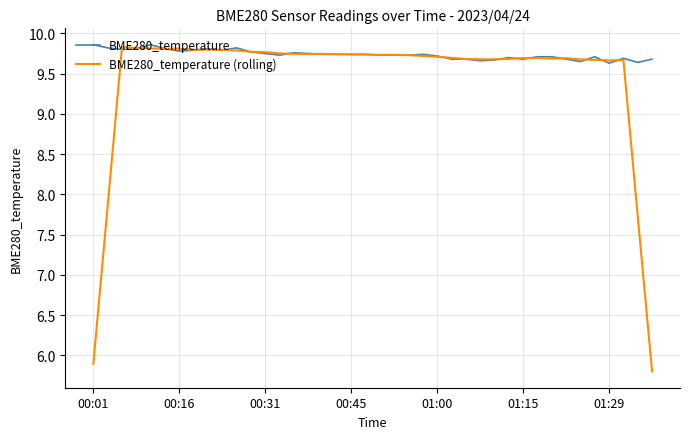

Which series has the largest total across all categories?

BME280_temperature